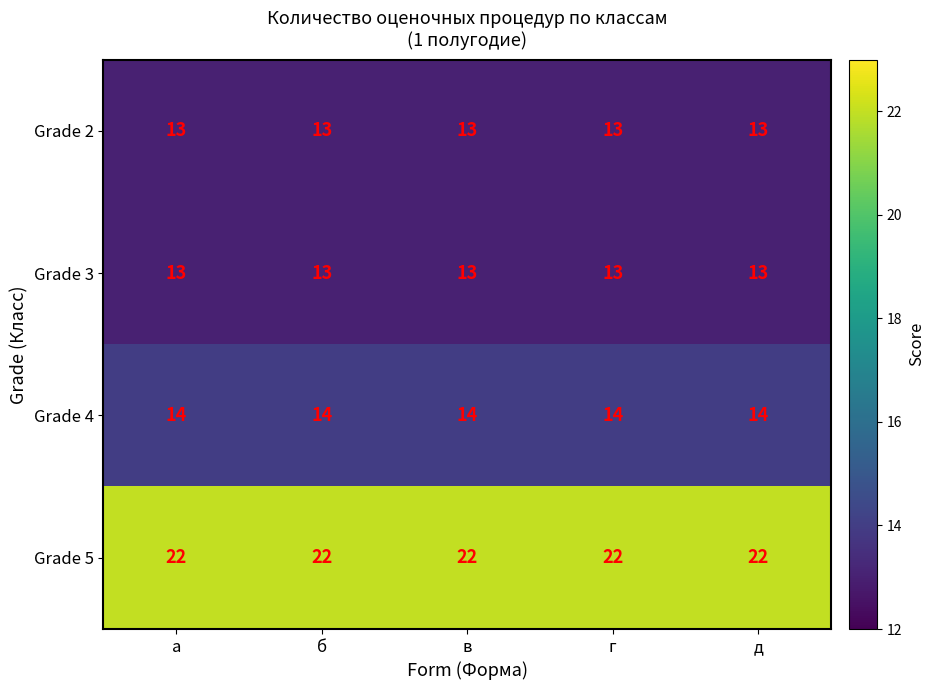

What is the difference between the highest and lowest values at а?

9